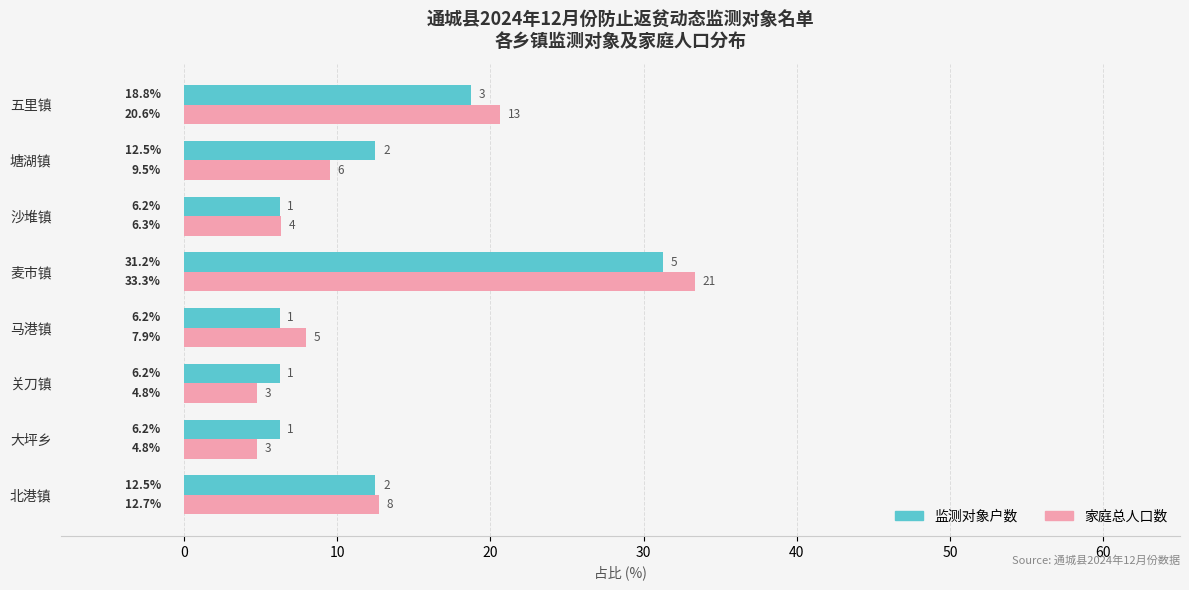

At which category does the chart reach its peak across all series?

麦市镇